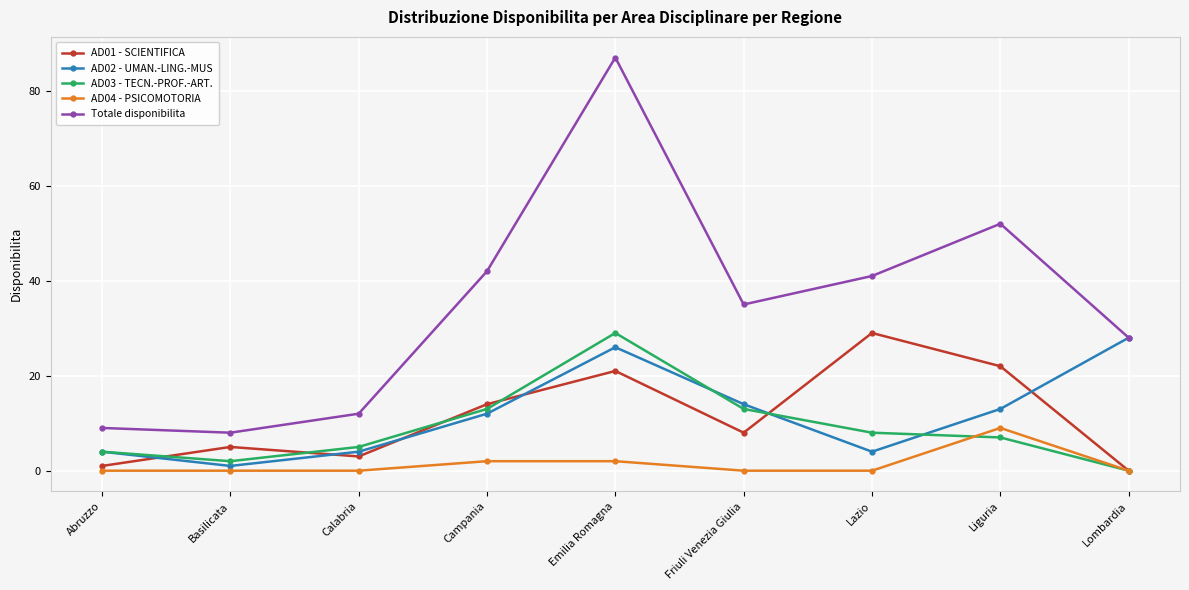

What value does the AD03 - TECN.-PROF.-ART. series have at Campania?

13